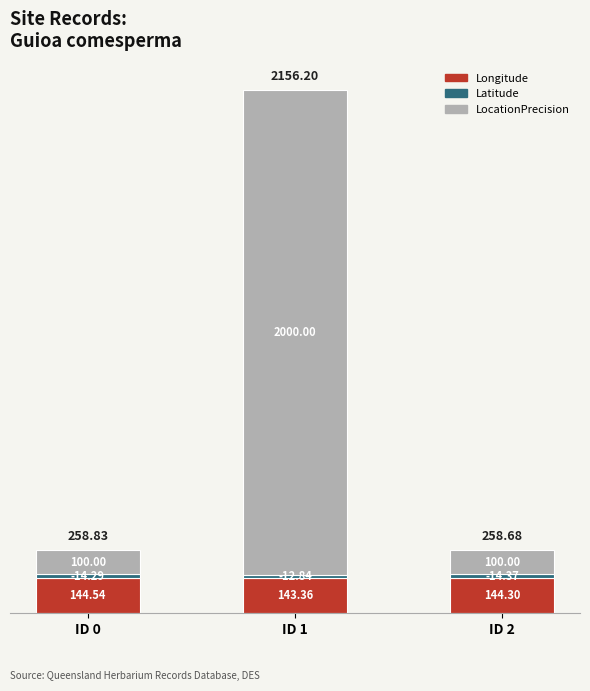

List the labels in order of Longitude value, smallest first.

ID 1, ID 2, ID 0